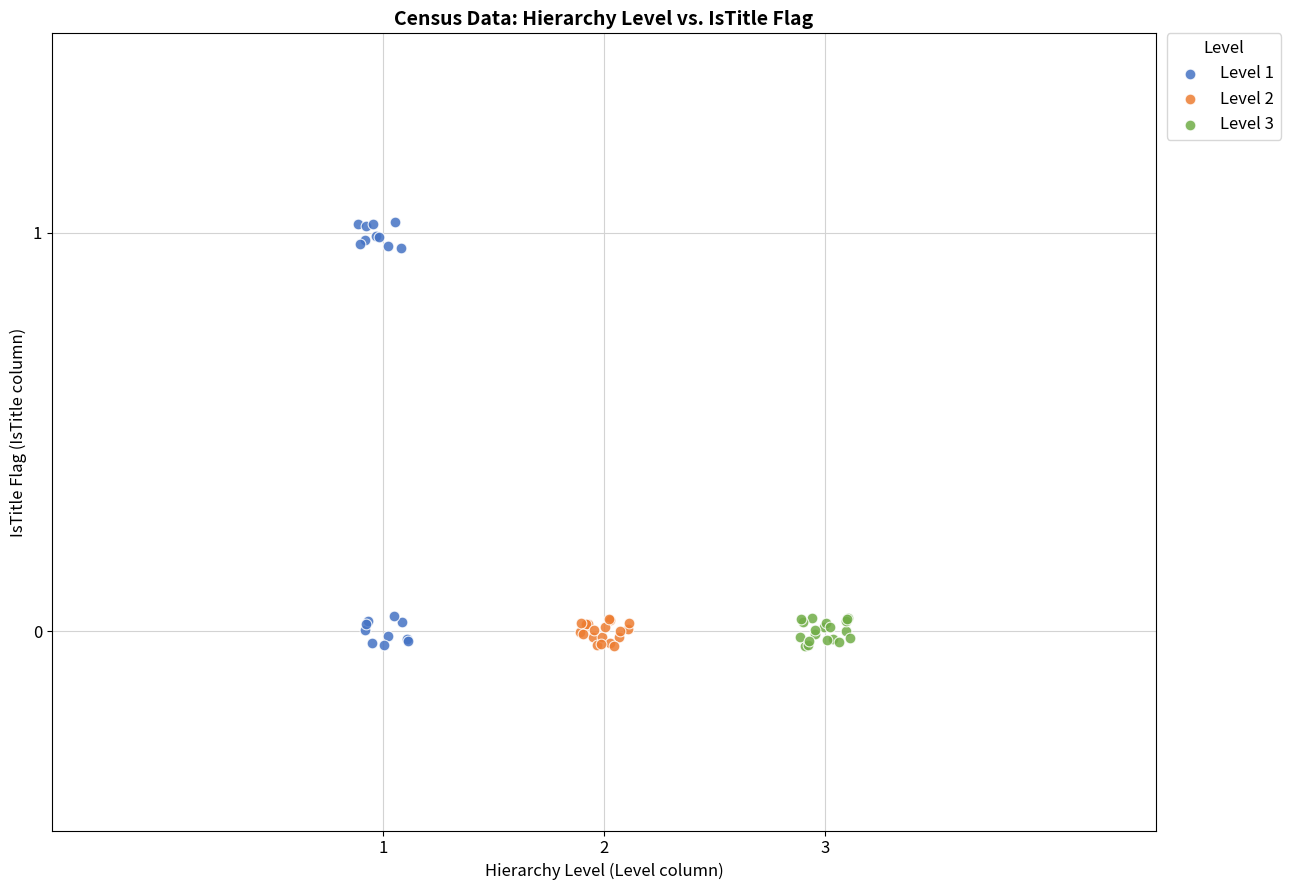

Which series reaches the maximum Y coordinate?

Level 1